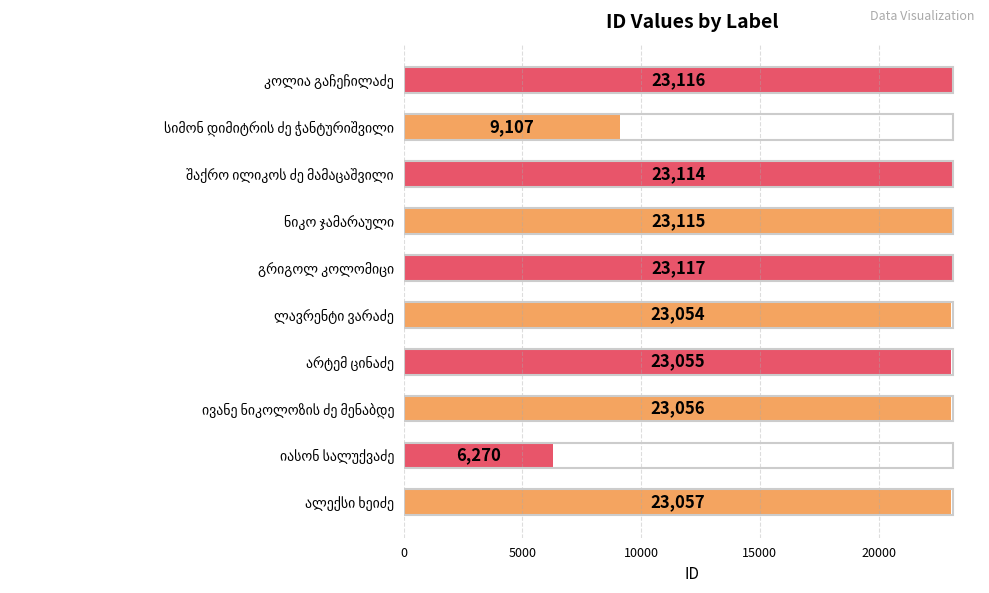

What is the maximum value shown in the chart?

23117